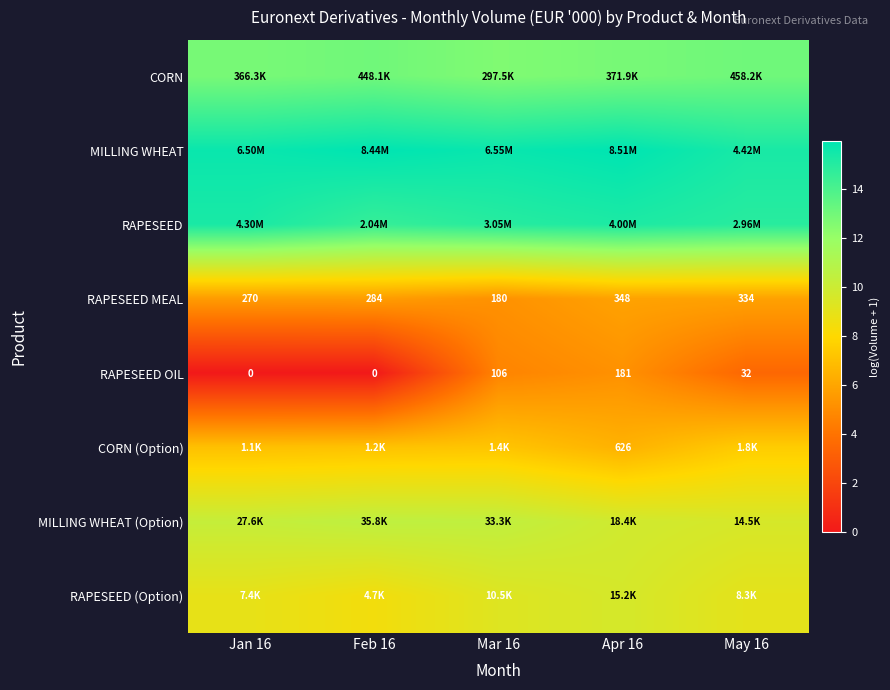

What is the difference between the RAPESEED values at Mar 16 and Feb 16?

0.4